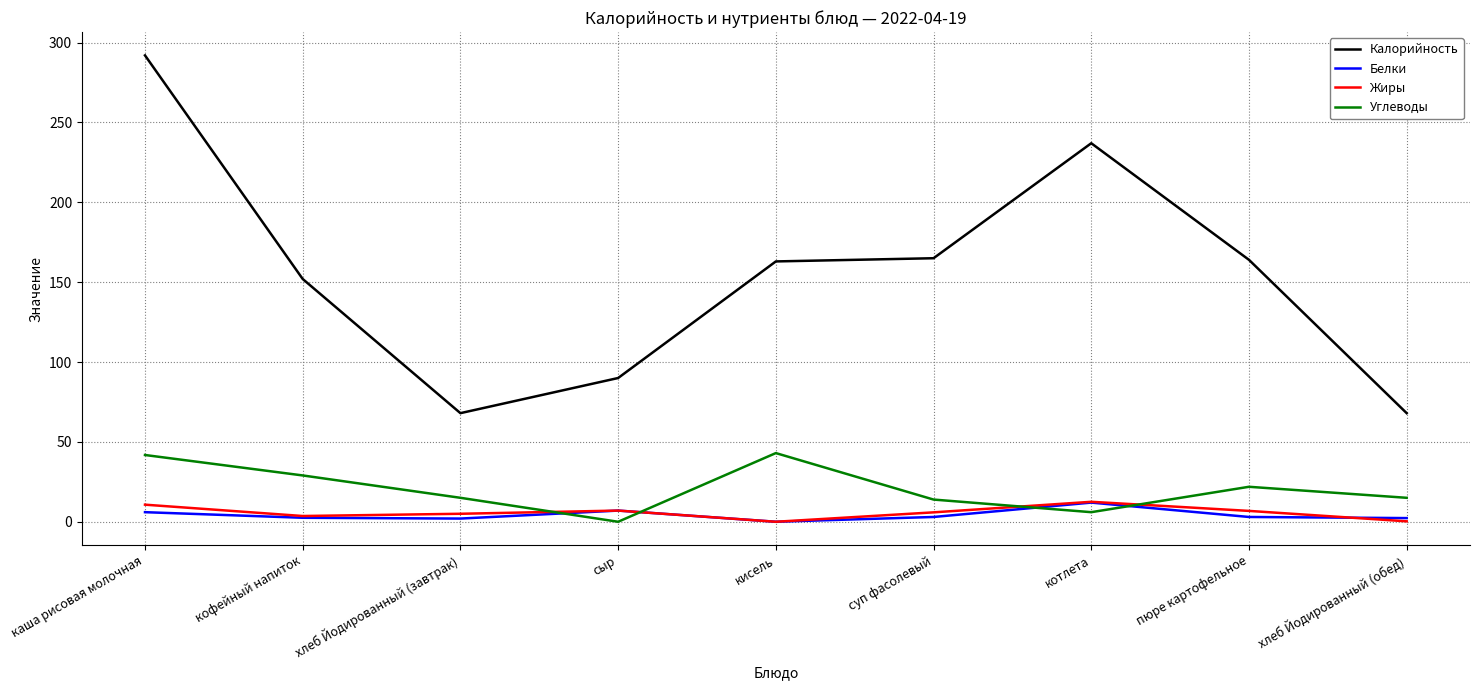

What are all the series names shown in the legend?

Калорийность, Белки, Жиры, Углеводы